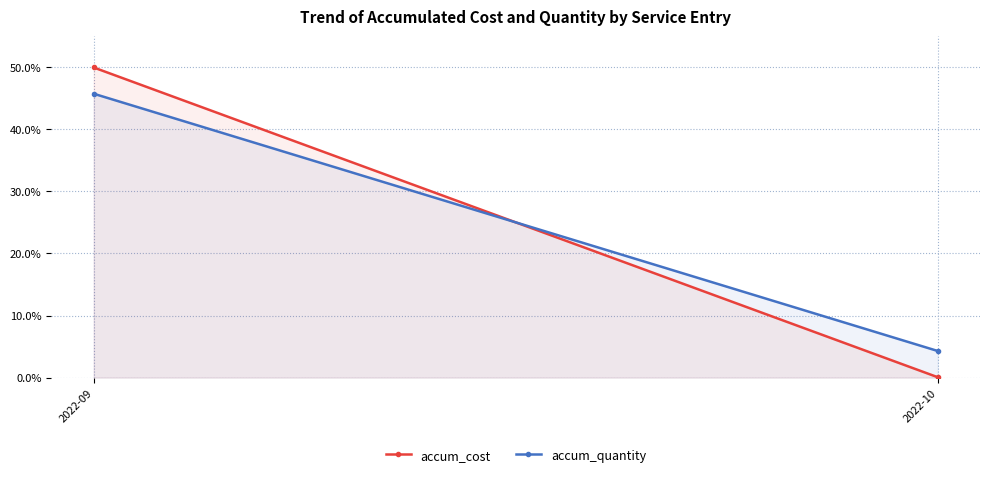

Which series has the largest range (max minus min)?

accum_cost